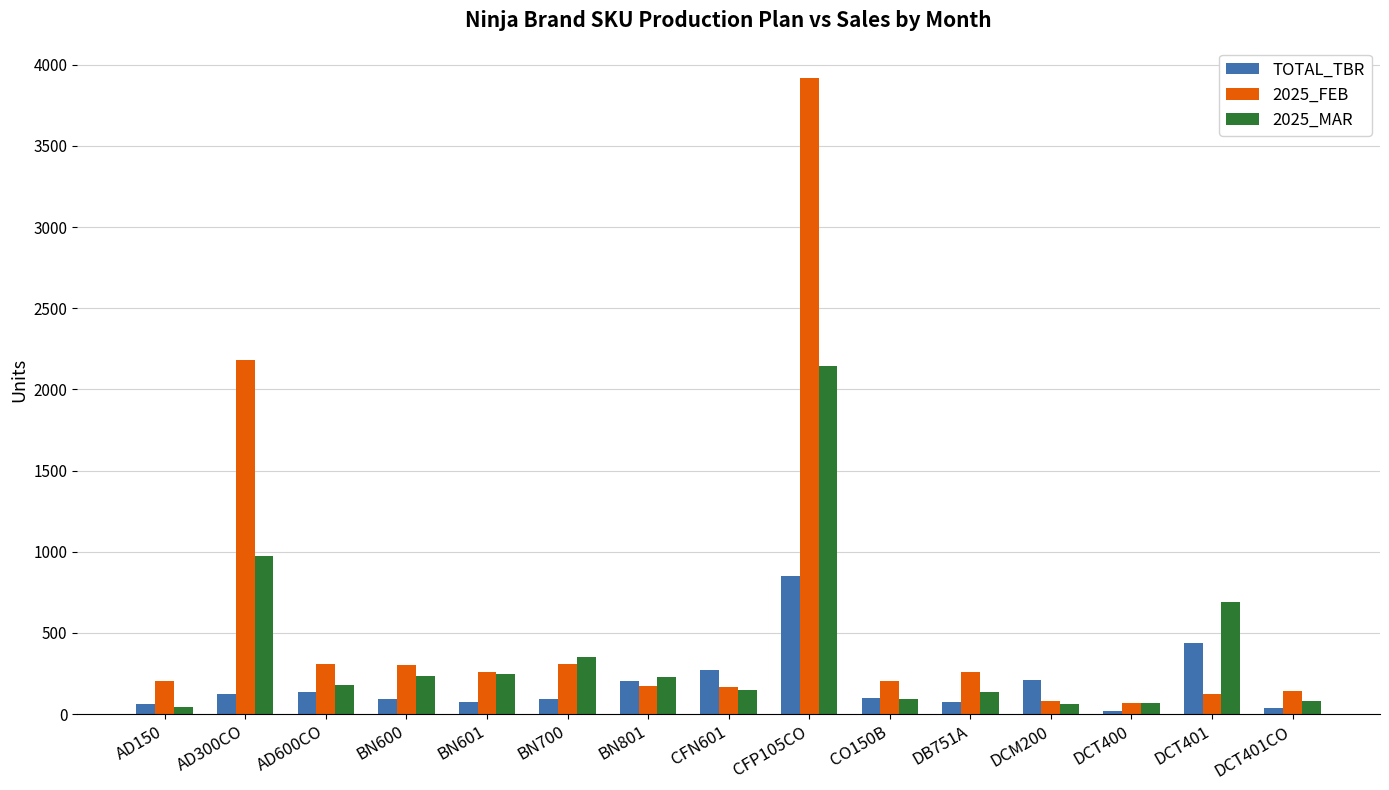

What is the sum of the 2025_FEB values at AD300CO and CFN601?

2348